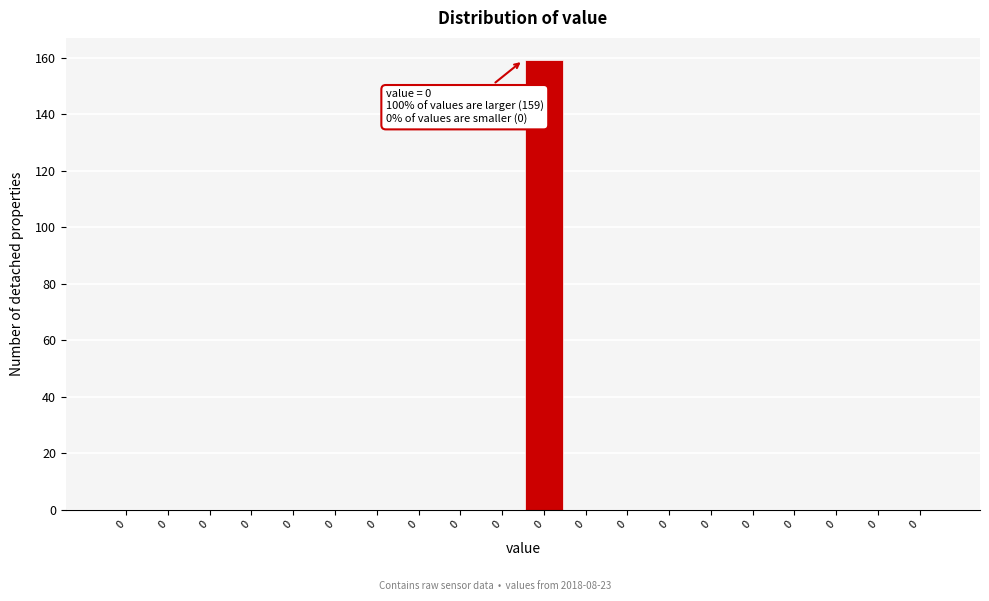

Are the bars horizontal?

No